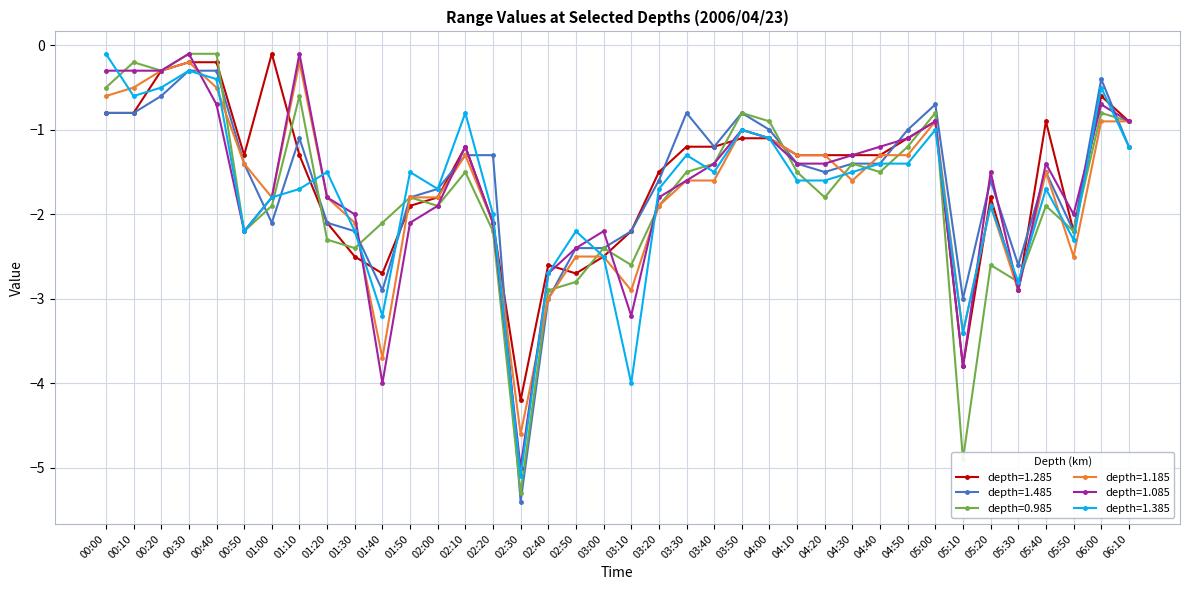

At which category is the sum across all series the highest?

00:30